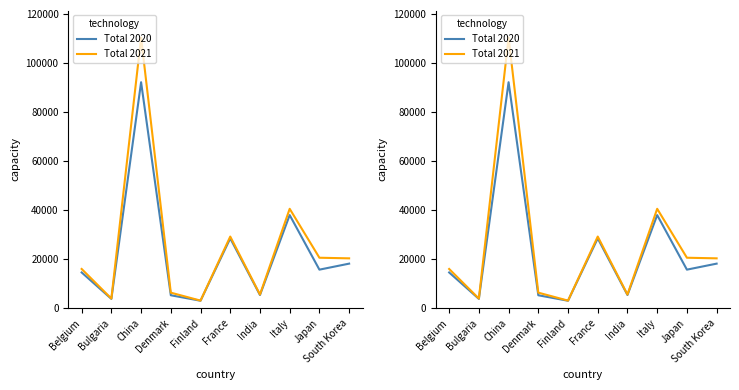

Read the Total 2020 value at Japan, to the nearest 10.

15670